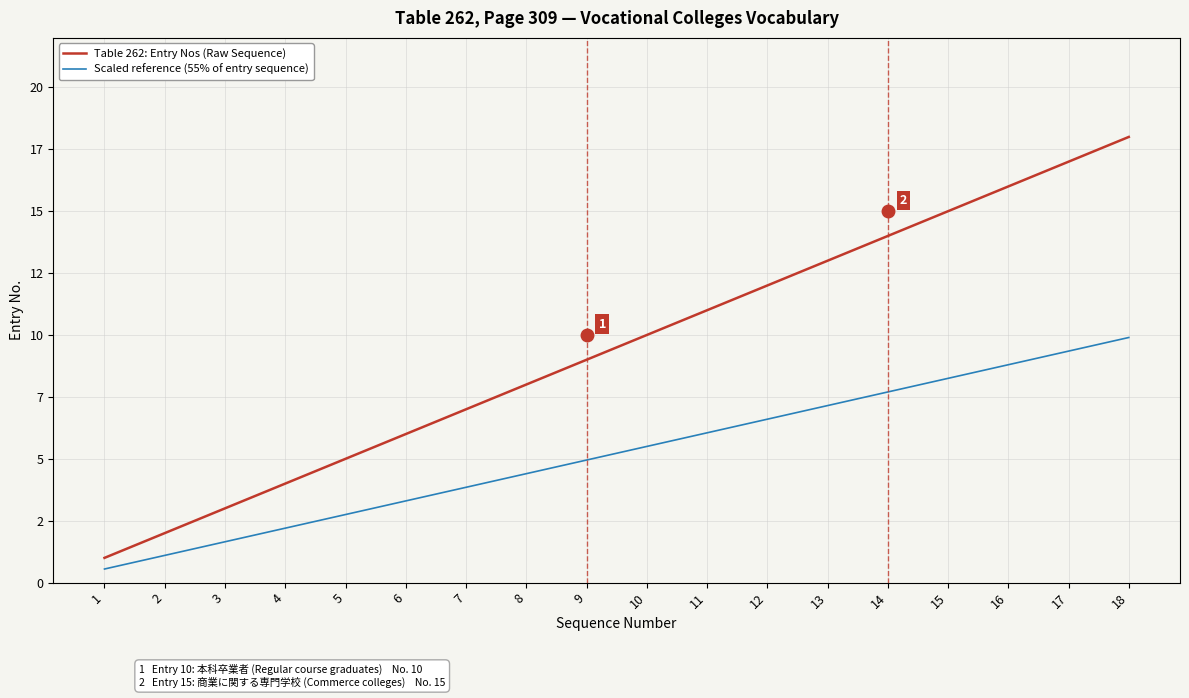

What are all the series names shown in the legend?

Table 262: Entry Nos (Raw Sequence), Scaled reference (55% of entry sequence)